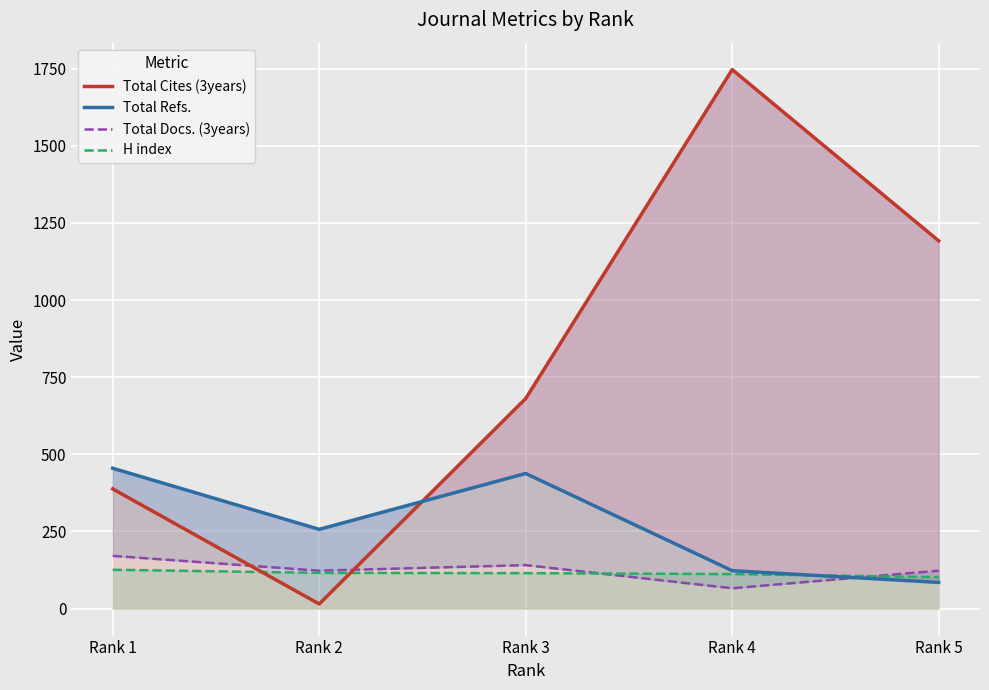

What is the maximum value for Total Cites (3years)?

1747